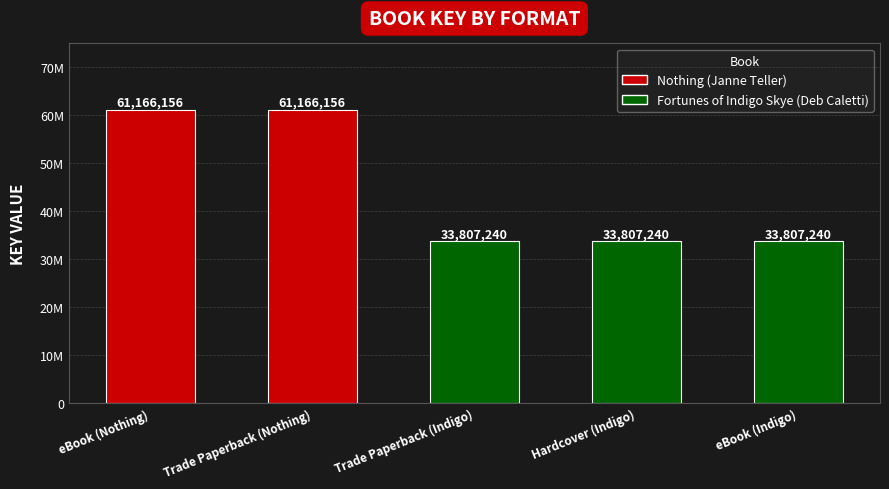

What is the greatest value displayed?

61166156